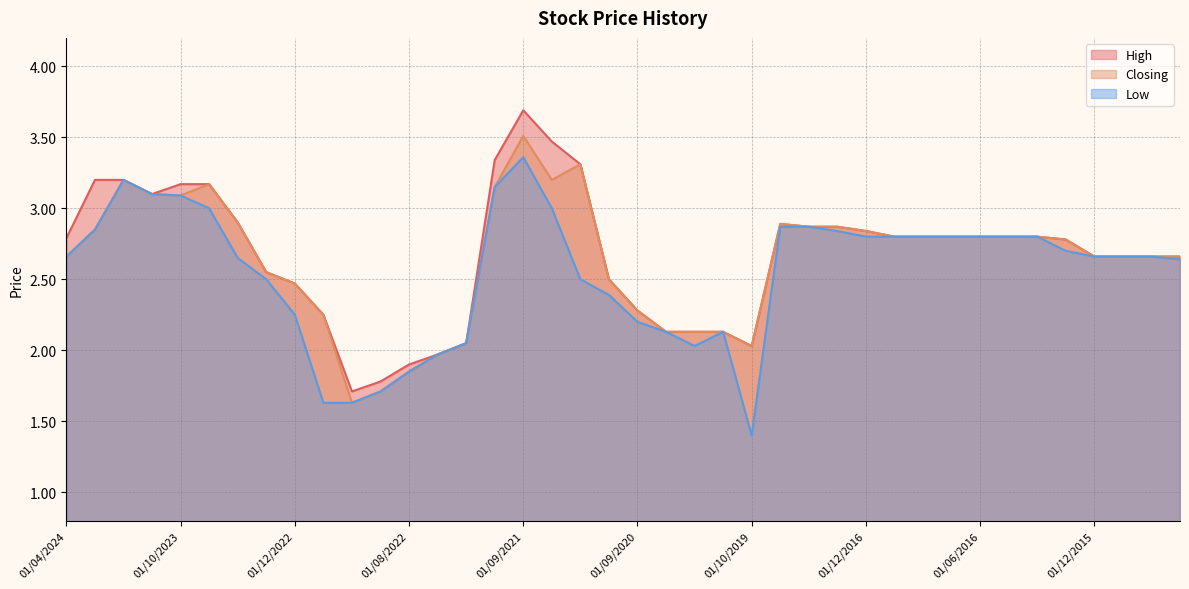

True or false: High and Closing cross at least once.

False